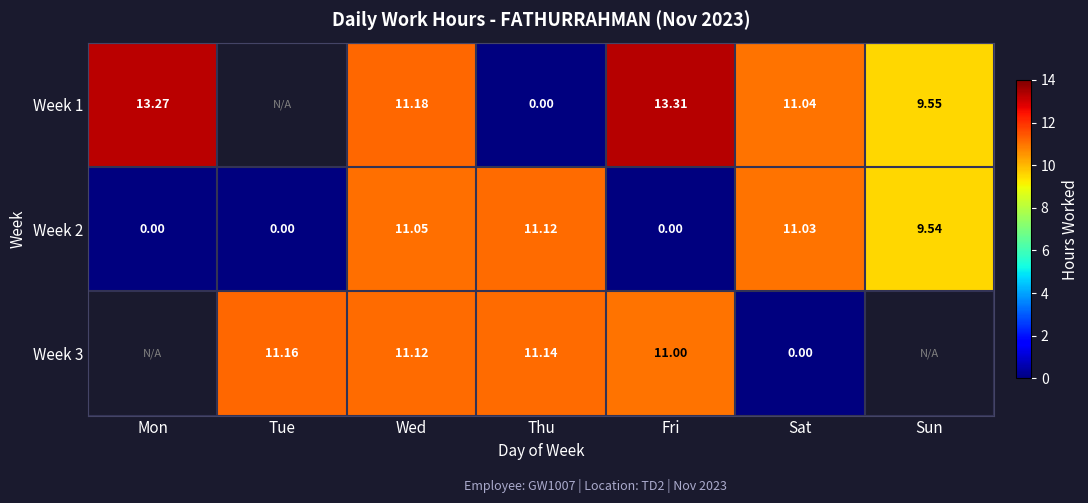

How many distinct data groups are displayed?

3